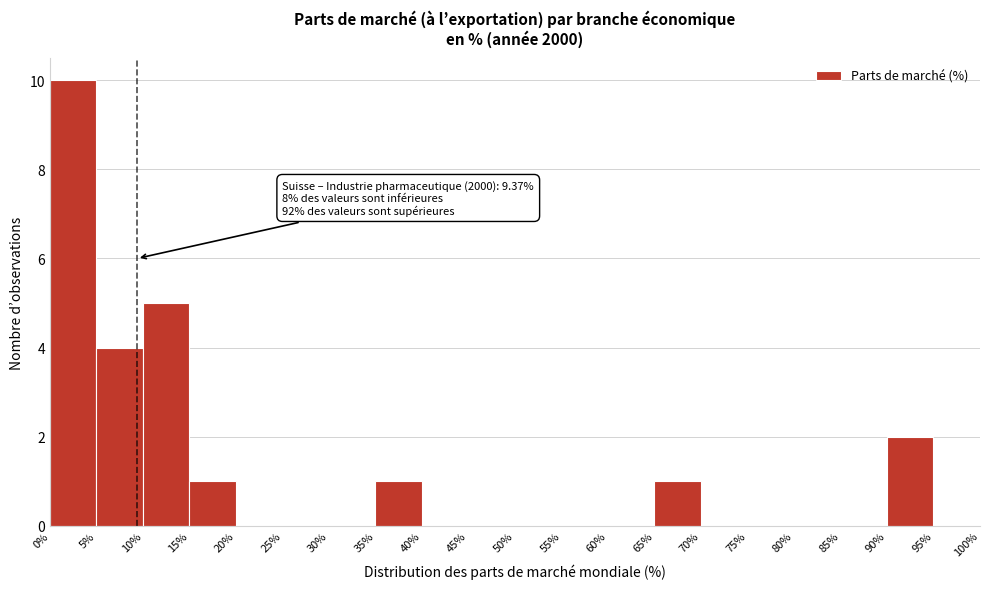

Which range on the x-axis has the tallest bar?

0% to 5%